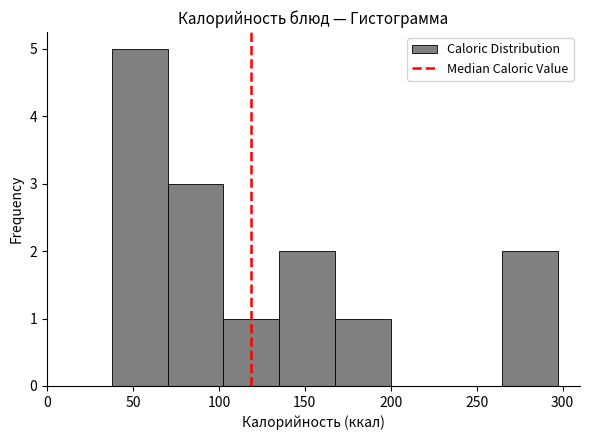

What is the height of the bar covering 105 to 135 on the x-axis? Neither the bar edges nor the heights are printed on the chart, so give them approximately, as read against the axes.

1